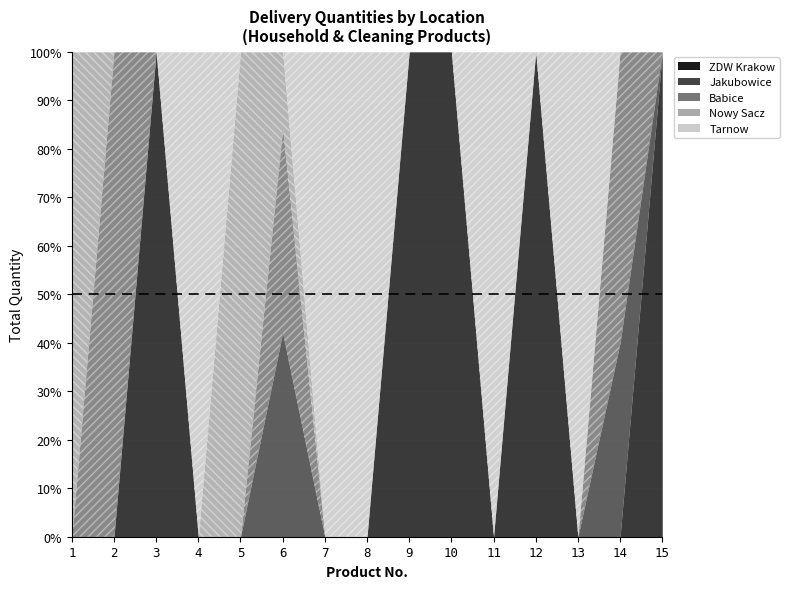

What is the difference between the Babice values at 9 and 2?

1